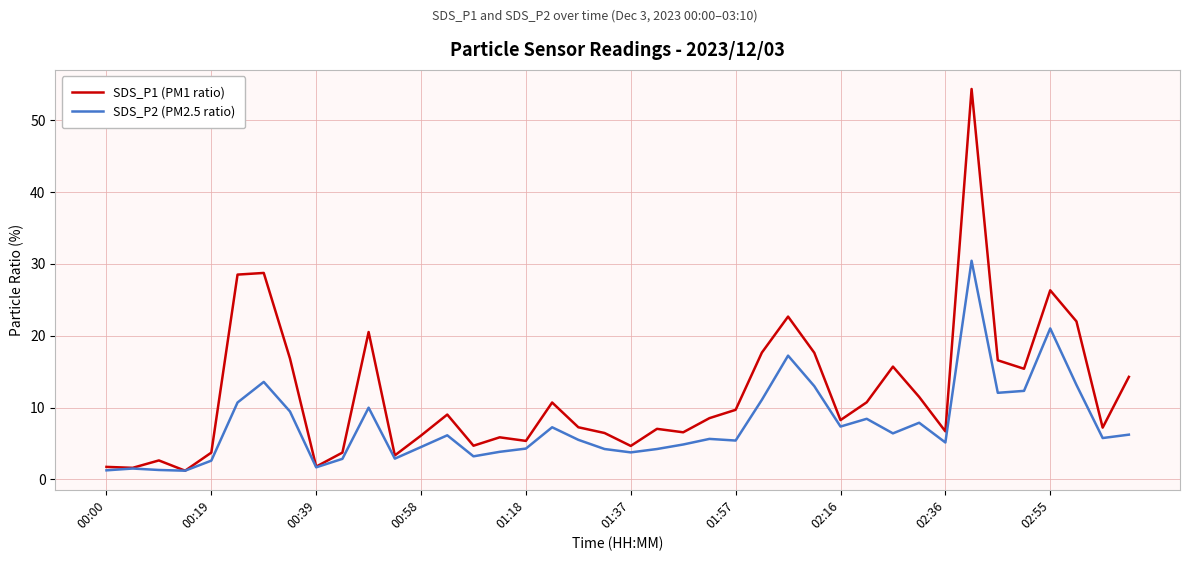

Rank the series by their average value, from highest to lowest.

SDS_P1 (PM1 ratio), SDS_P2 (PM2.5 ratio)